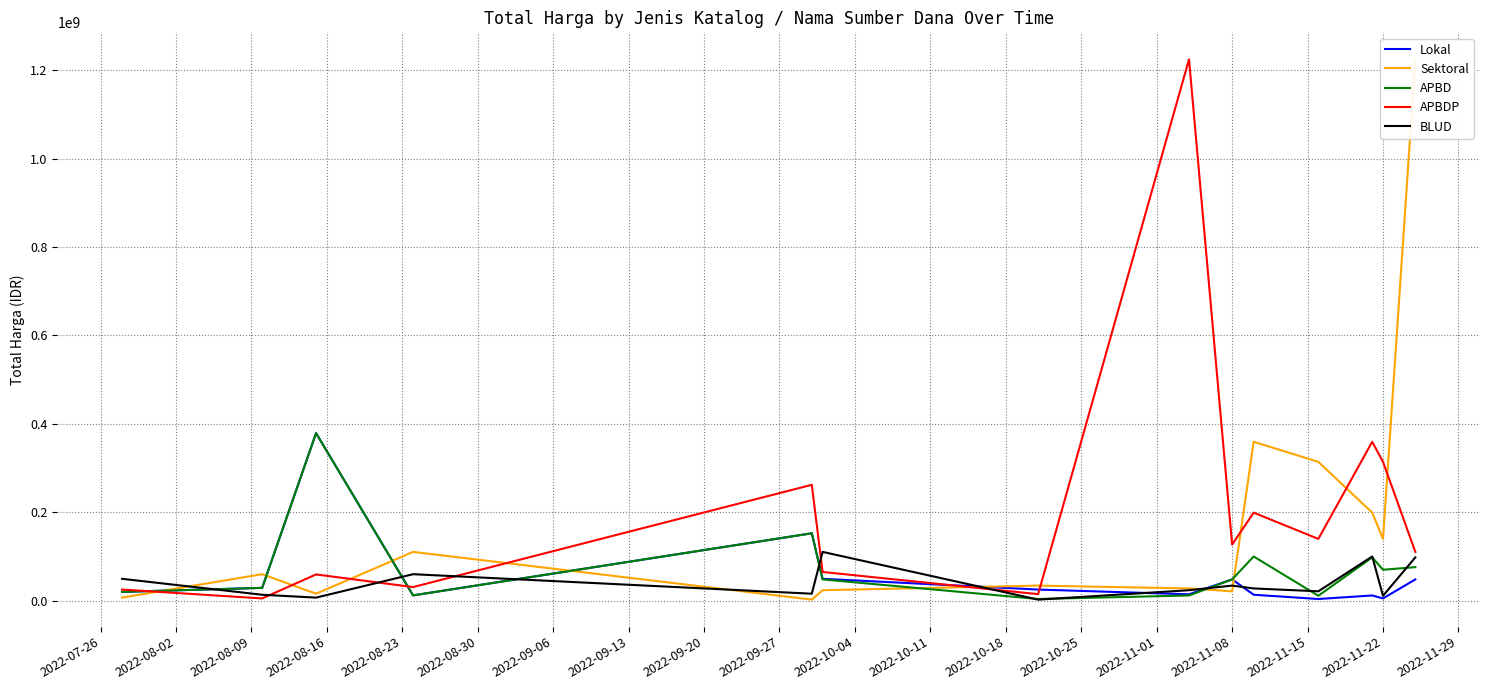

What is the highest value of the BLUD series?

110389990